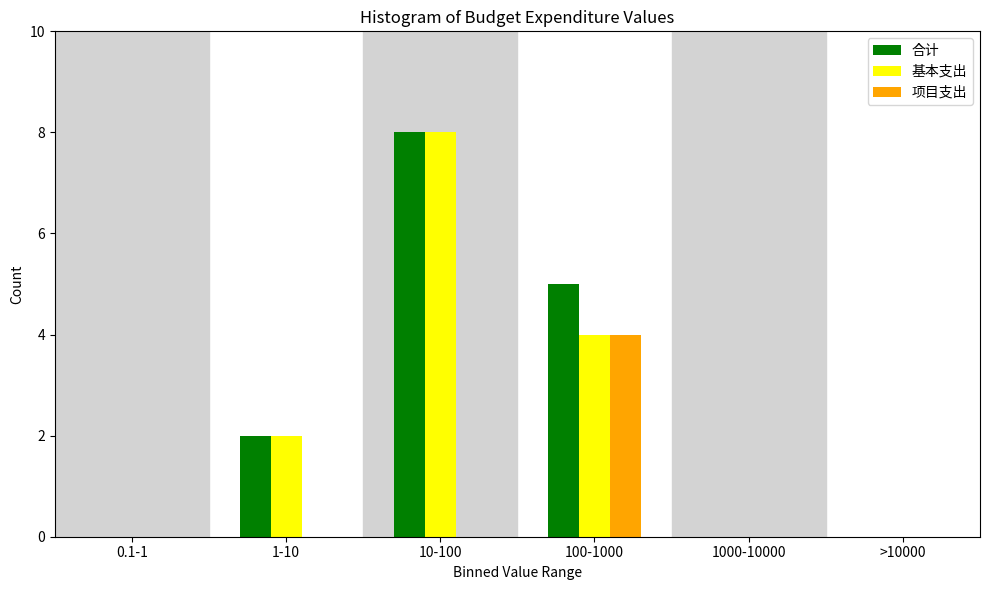

Reading left to right, what are all the values shown in this chart?

合计: 0.1-1=0	1-10=2	10-100=8	100-1000=5	1000-10000=0	>10000=0
基本支出: 0.1-1=0	1-10=2	10-100=8	100-1000=4	1000-10000=0	>10000=0
项目支出: 0.1-1=0	1-10=0	10-100=0	100-1000=4	1000-10000=0	>10000=0